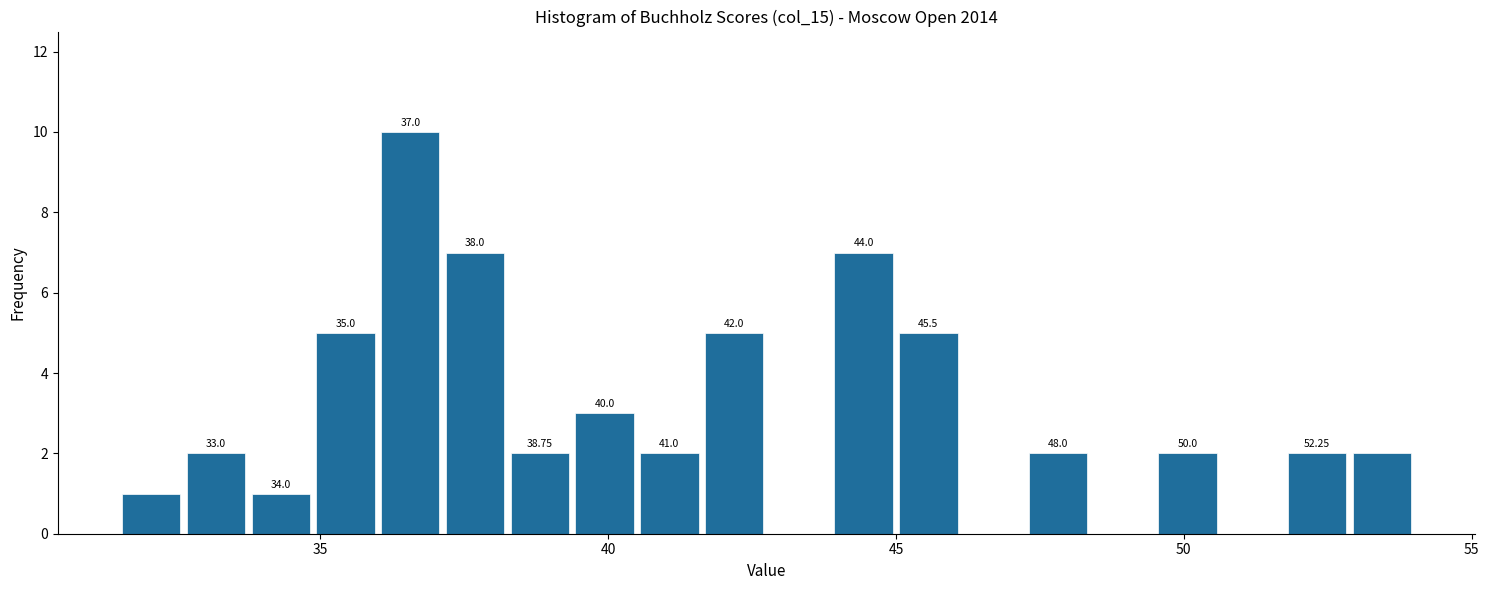

Around what value on the x-axis is the tallest bar? Give the approximate position of its centre, as read against the axis.

36.5